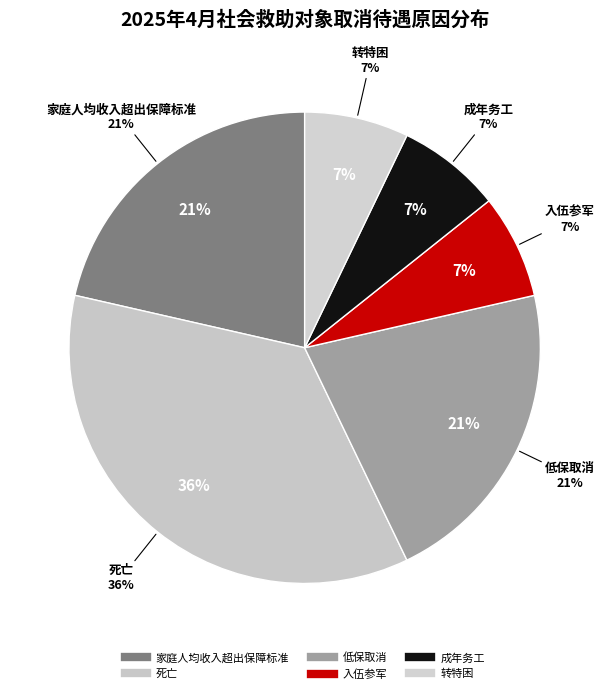

To the nearest percent, what portion does 家庭人均收入超出保障标准 represent?

21%